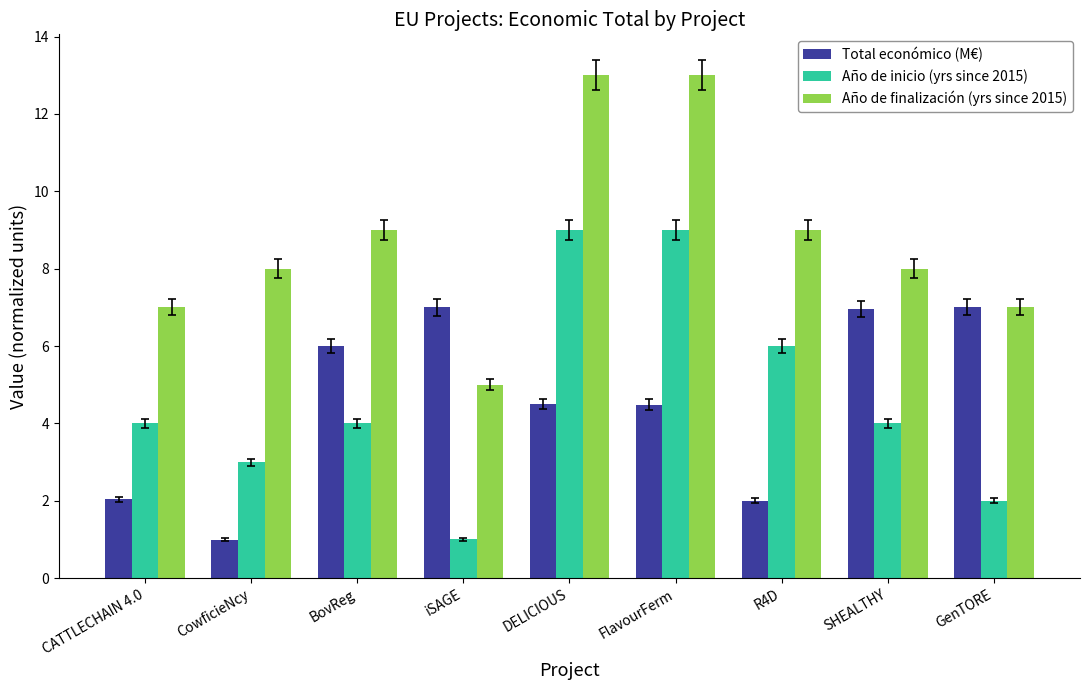

Which series has the largest total across all categories?

Año de finalización (yrs since 2015)